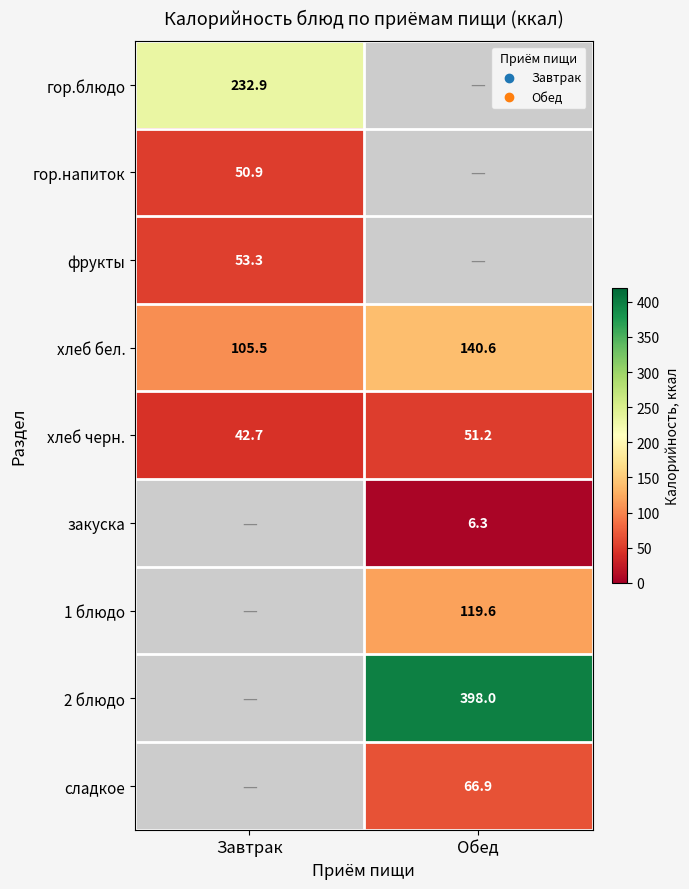

The value of хлеб черн. at Завтрак is 13.2. True or false?

False